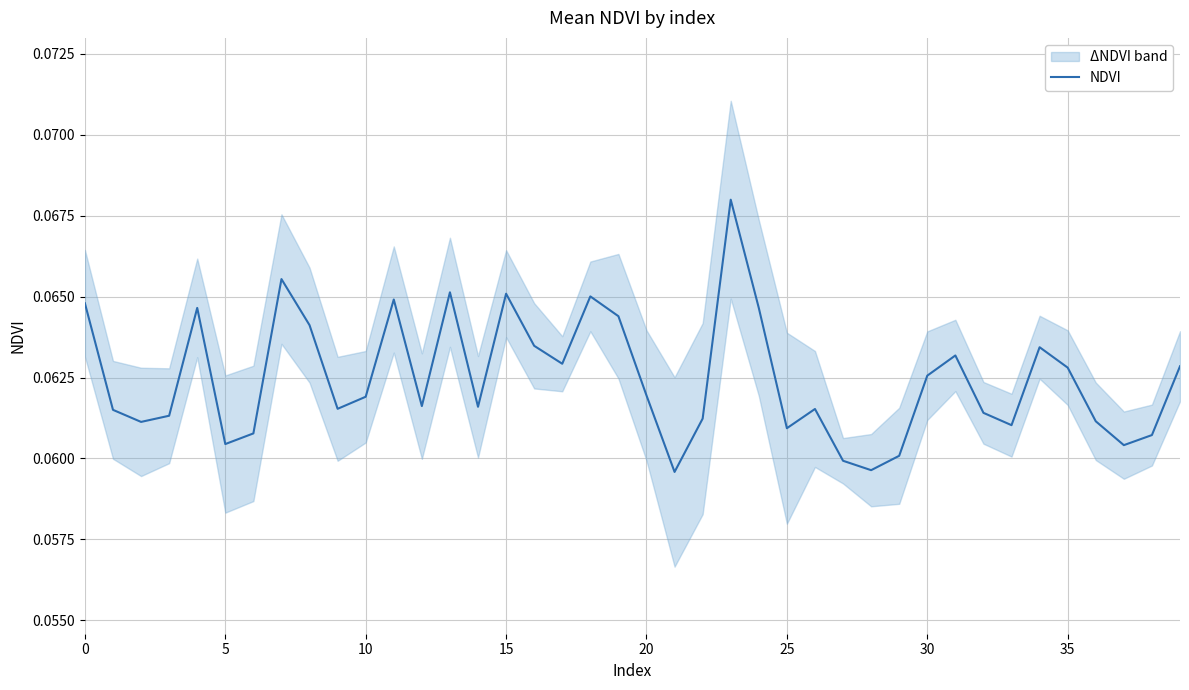

How many points are lower than both their immediate neighbors (excluding endpoints)?

11